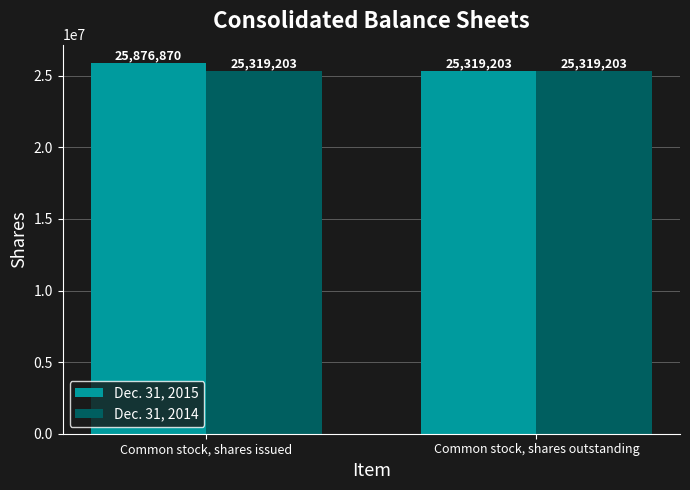

Is it true that Dec. 31, 2015 equals 25319203 at Common stock, shares outstanding?

True